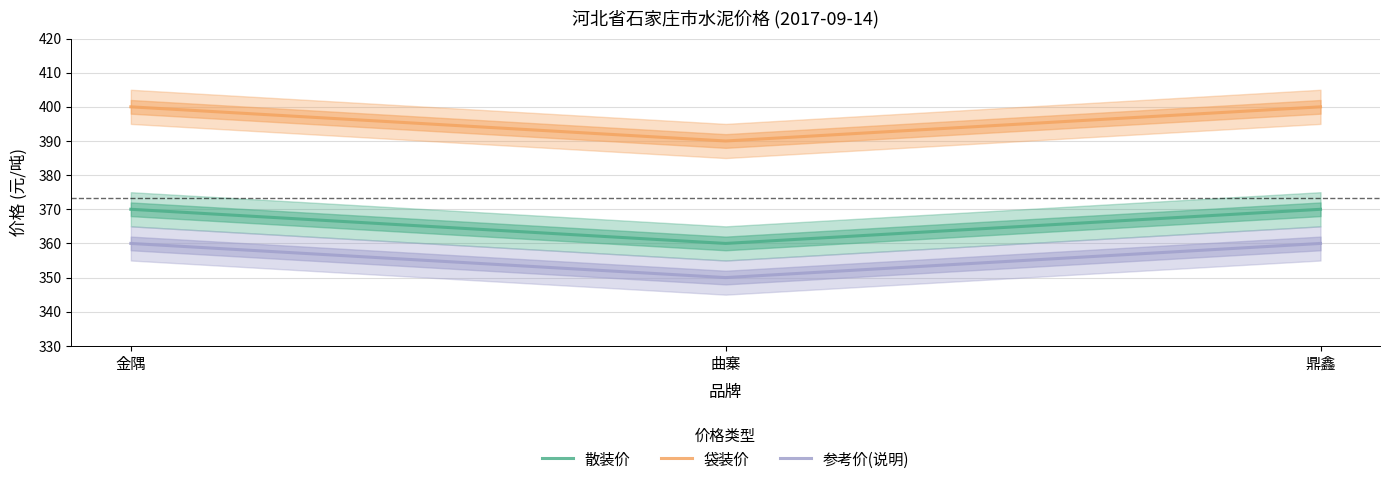

At which label is 散装价 closest to 365?

金隅